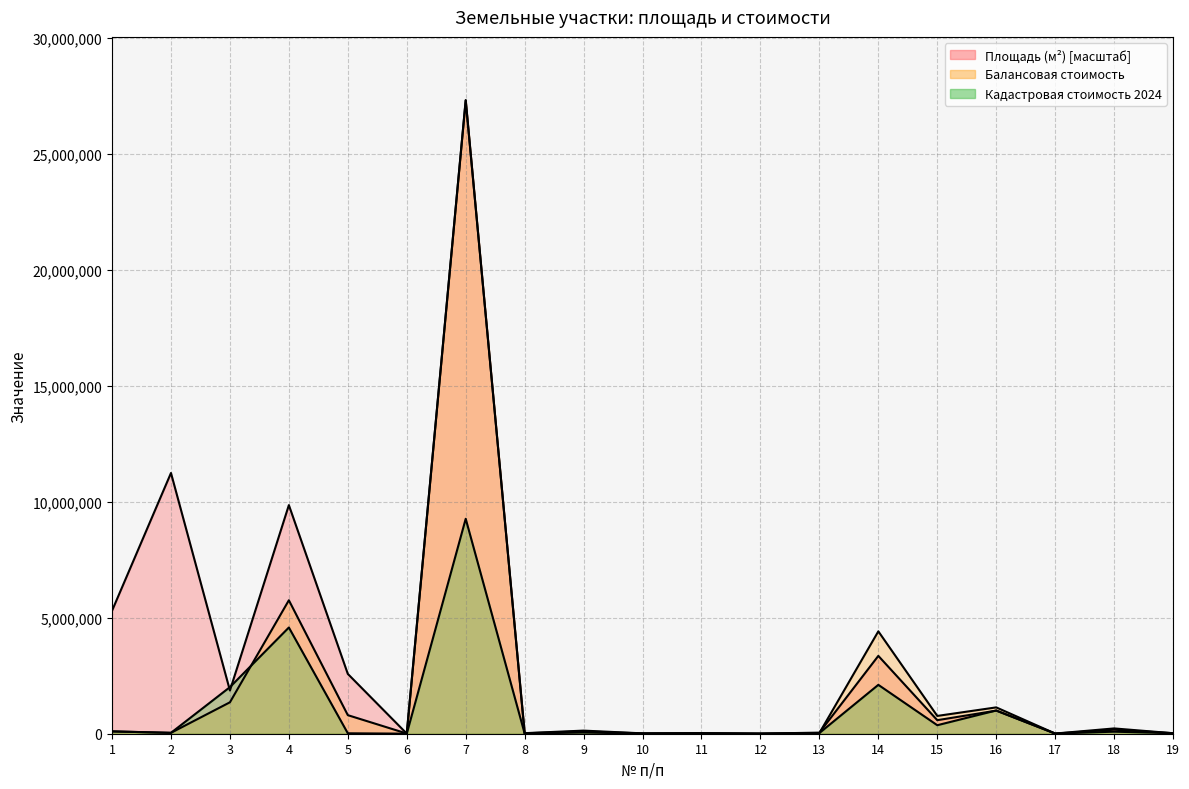

What is the sum of the Кадастровая стоимость 2024 values at 18 and 6?

90842.9